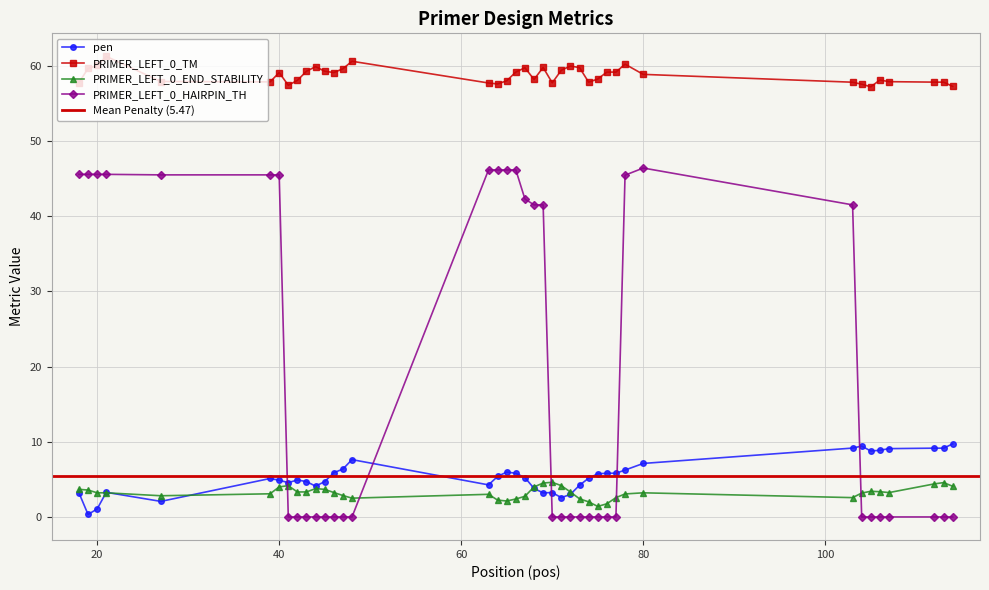

True or false: PRIMER_LEFT_0_END_STABILITY and PRIMER_LEFT_0_TM cross at least once.

False